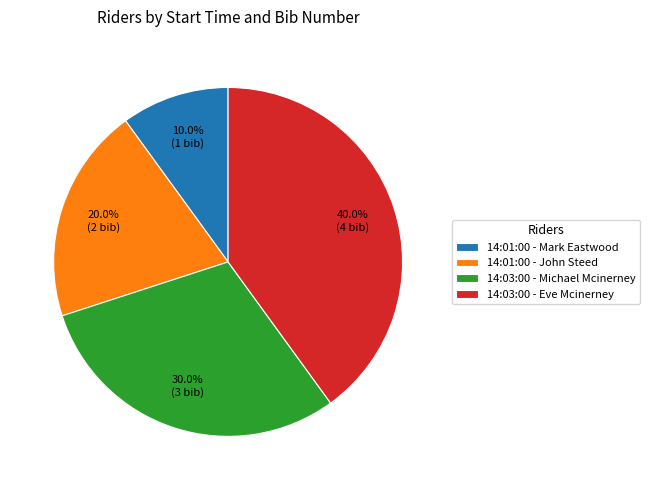

What is the largest slice in the pie chart?

14:03:00 - Eve Mcinerney